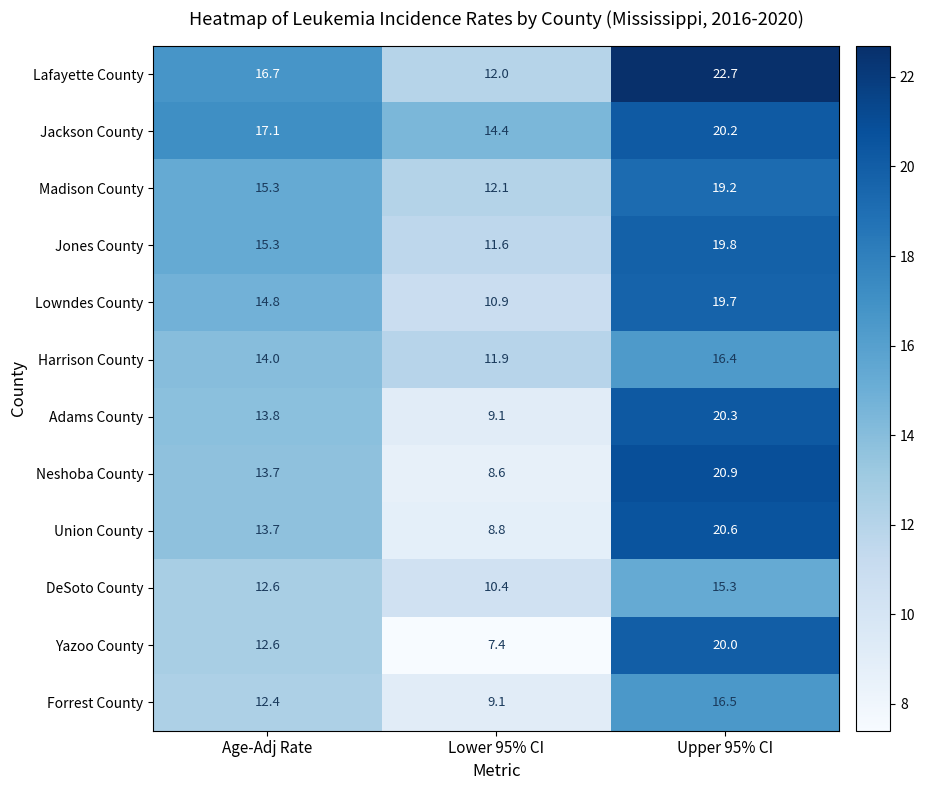

At which label does Adams County reach its peak?

Upper 95% CI